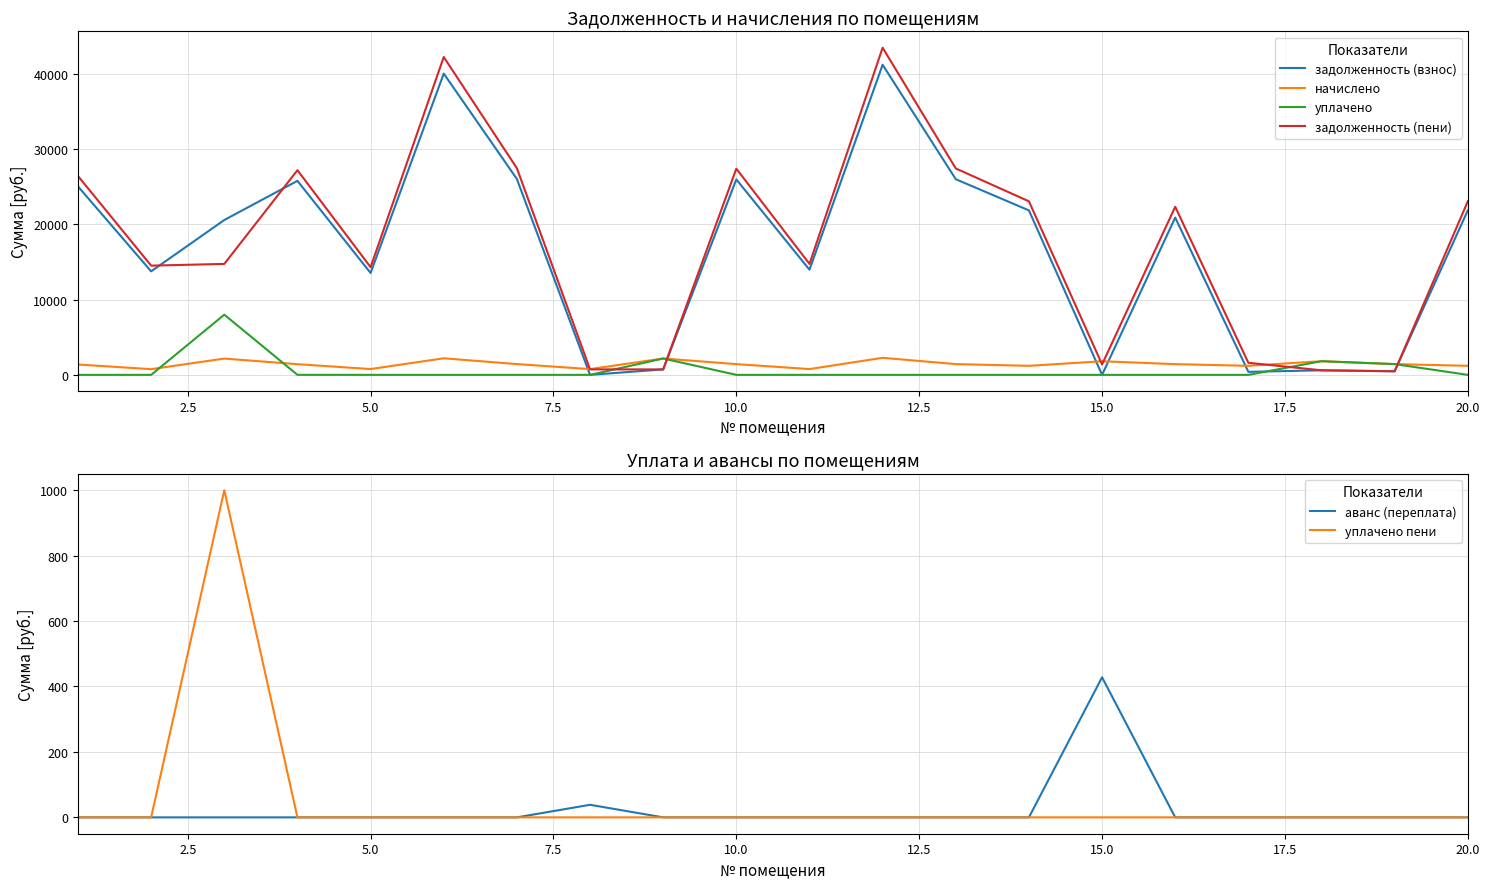

True or false: задолженность (пени) and уплачено intersect in this chart.

True